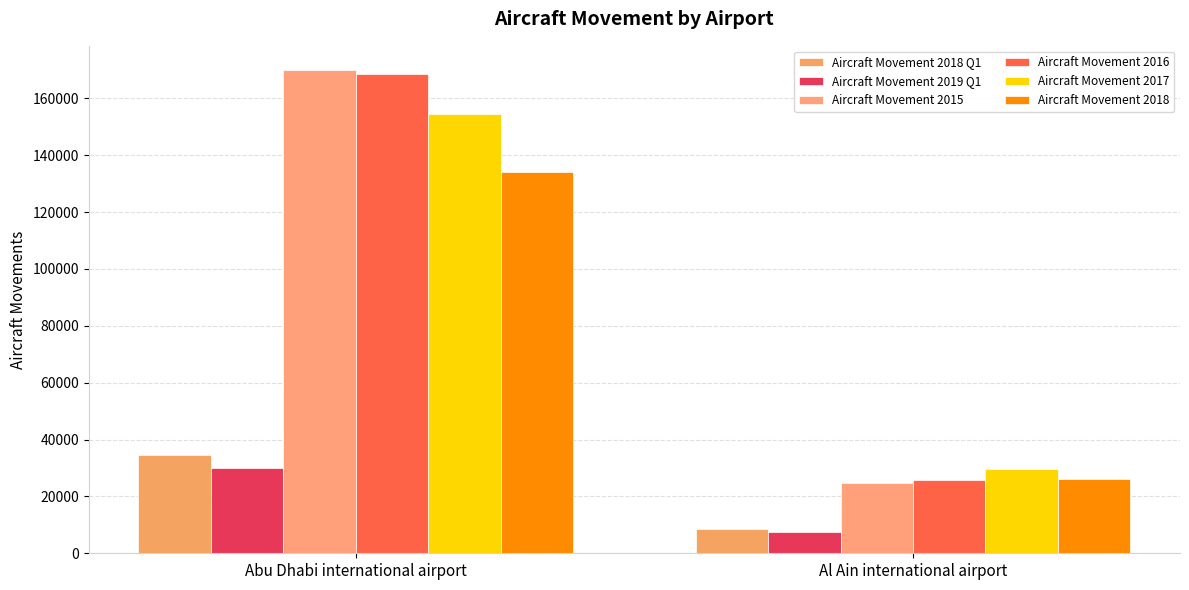

What is the label of the 1st bar from the right?

Al Ain international airport